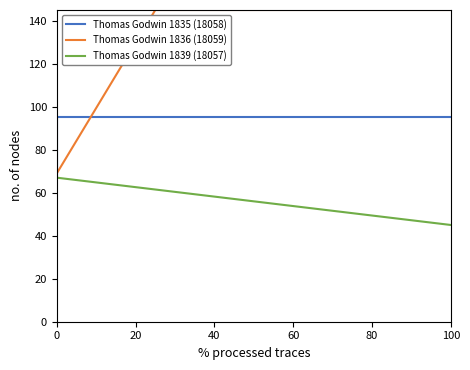

The value of Thomas Godwin 1836 (18059) at 0 is 69. True or false?

True